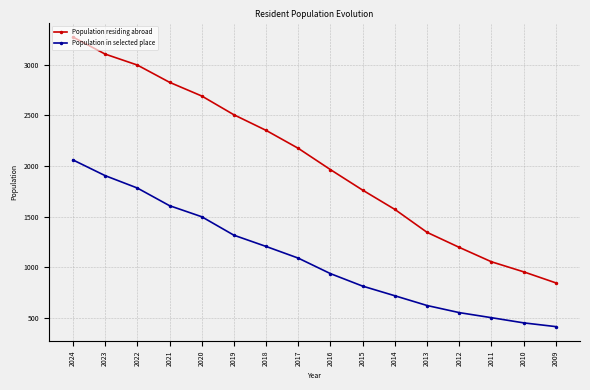

Reading right to left, extract all data points from this chart.

Population residing abroad: 2009=848	2010=957	2011=1056	2012=1198	2013=1346	2014=1572	2015=1762	2016=1964	2017=2174	2018=2351	2019=2505	2020=2690	2021=2825	2022=2995	2023=3103	2024=3271
Population in selected place: 2009=417	2010=454	2011=505	2012=555	2013=625	2014=721	2015=816	2016=939	2017=1092	2018=1207	2019=1318	2020=1500	2021=1609	2022=1783	2023=1905	2024=2060